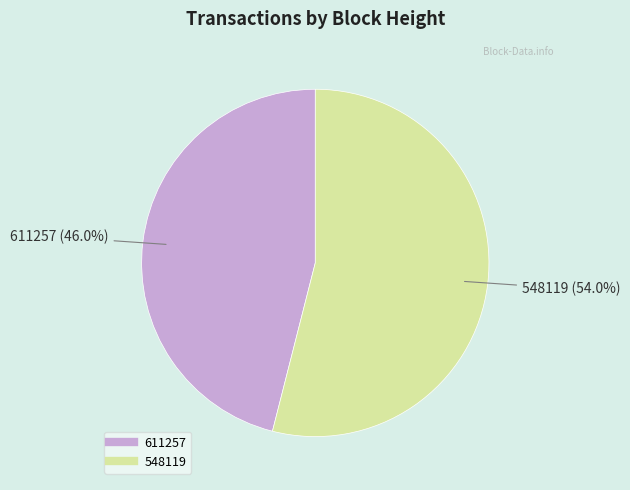

Is there any slice that represents more than half of the pie?

Yes